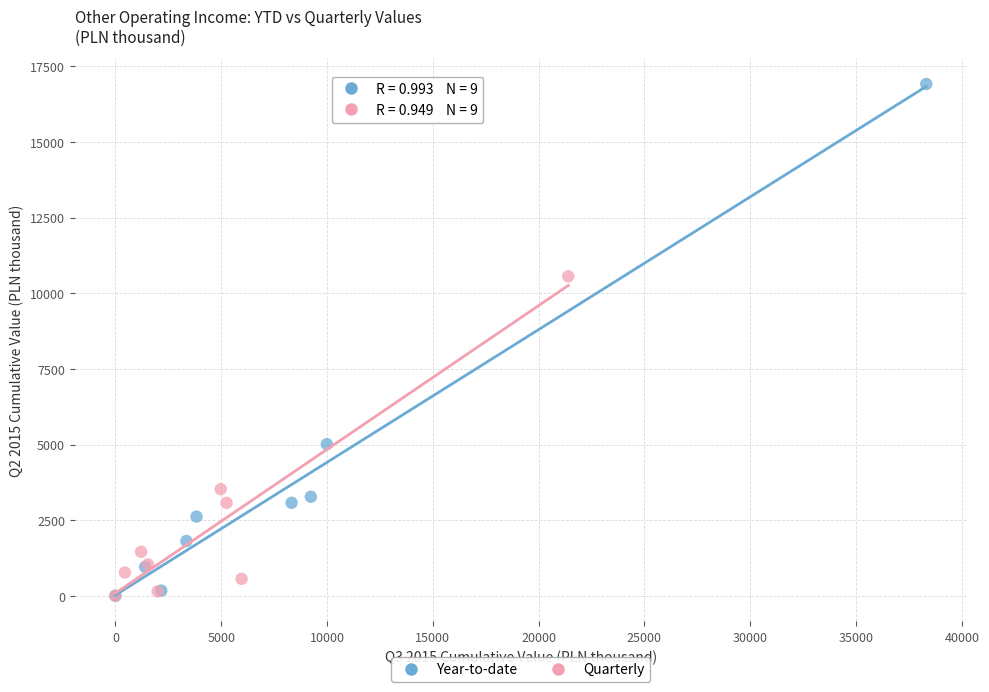

Which series has the largest Y range (max minus min)?

Year-to-date